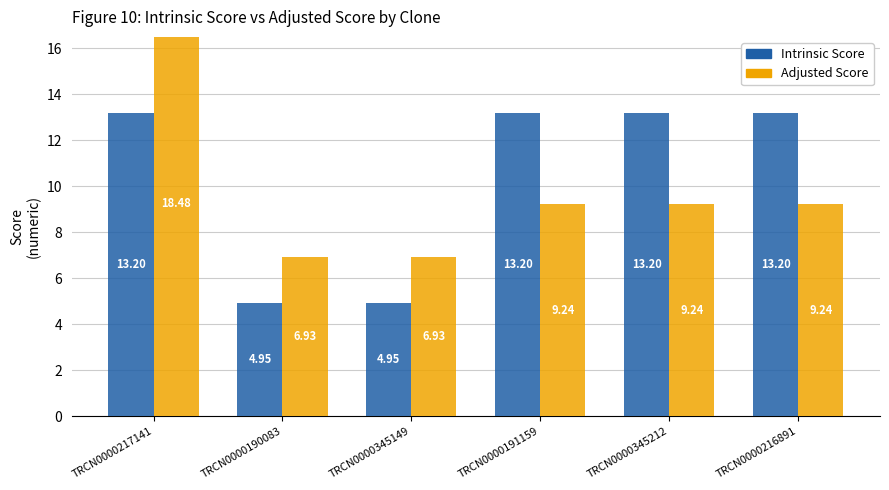

At how many categories does at least one series exceed 13?

4